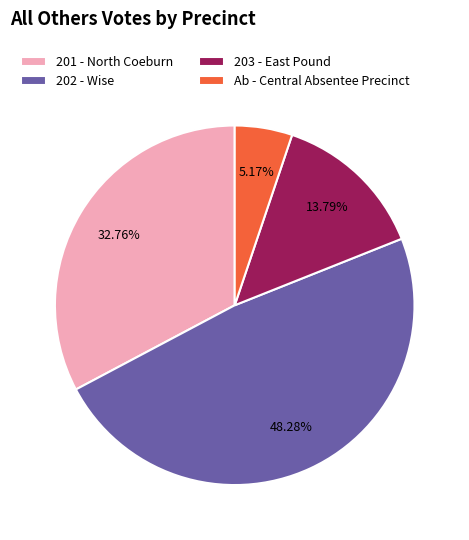

To the nearest percent, what is the difference between the Ab - Central Absentee Precinct and 202 - Wise slice percentages?

43%